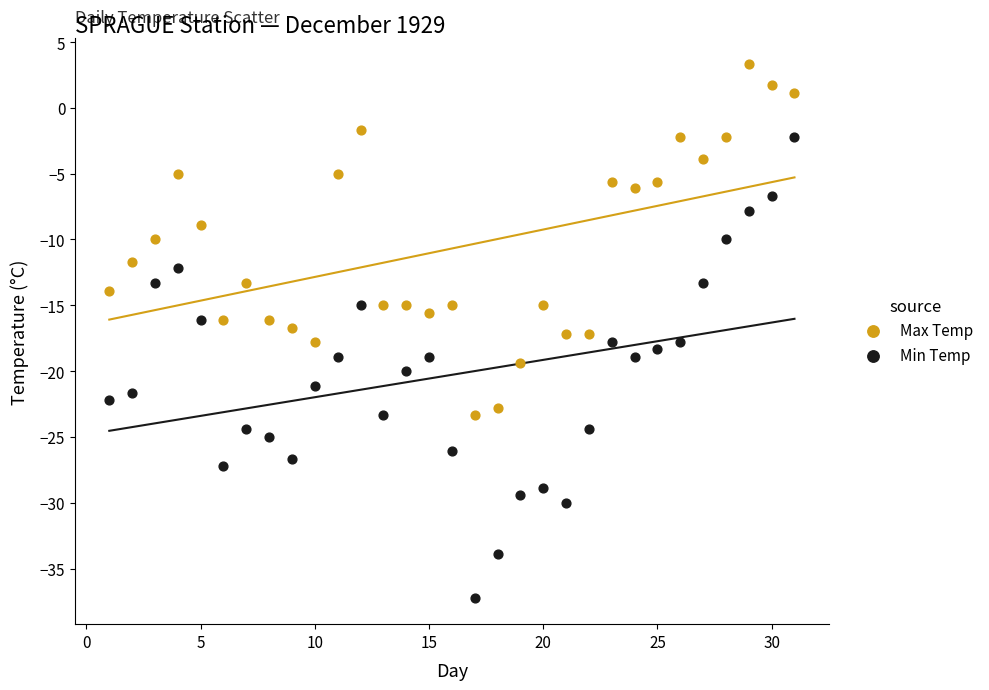

Across all data points, what is the range of Y values (max minus min)?

40.5